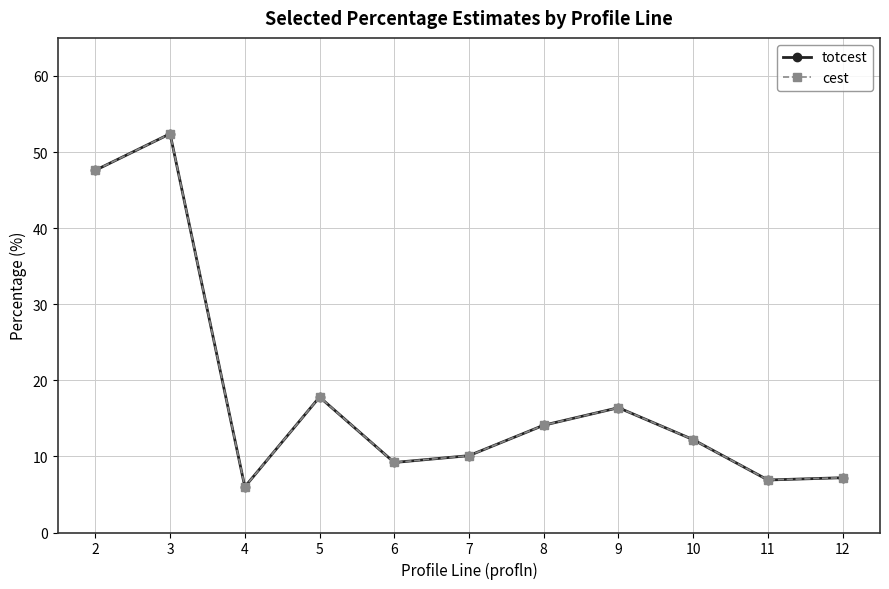

At which label does cest reach its peak?

3